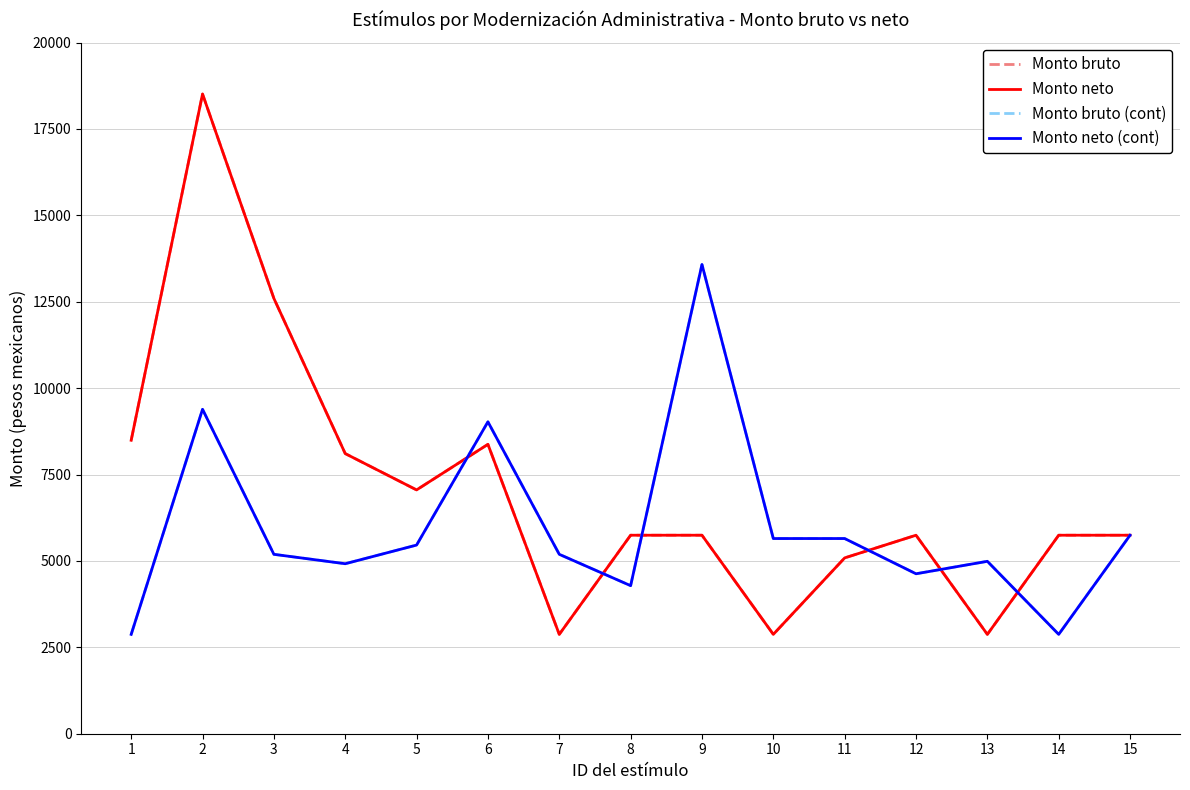

At which category is the sum across all series the highest?

2